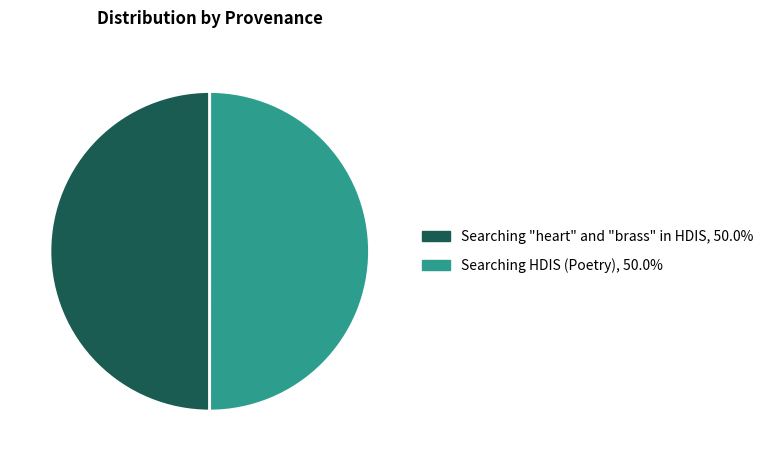

The Searching "heart" and "brass" in HDIS slice represents 60% of the pie. True or false?

False